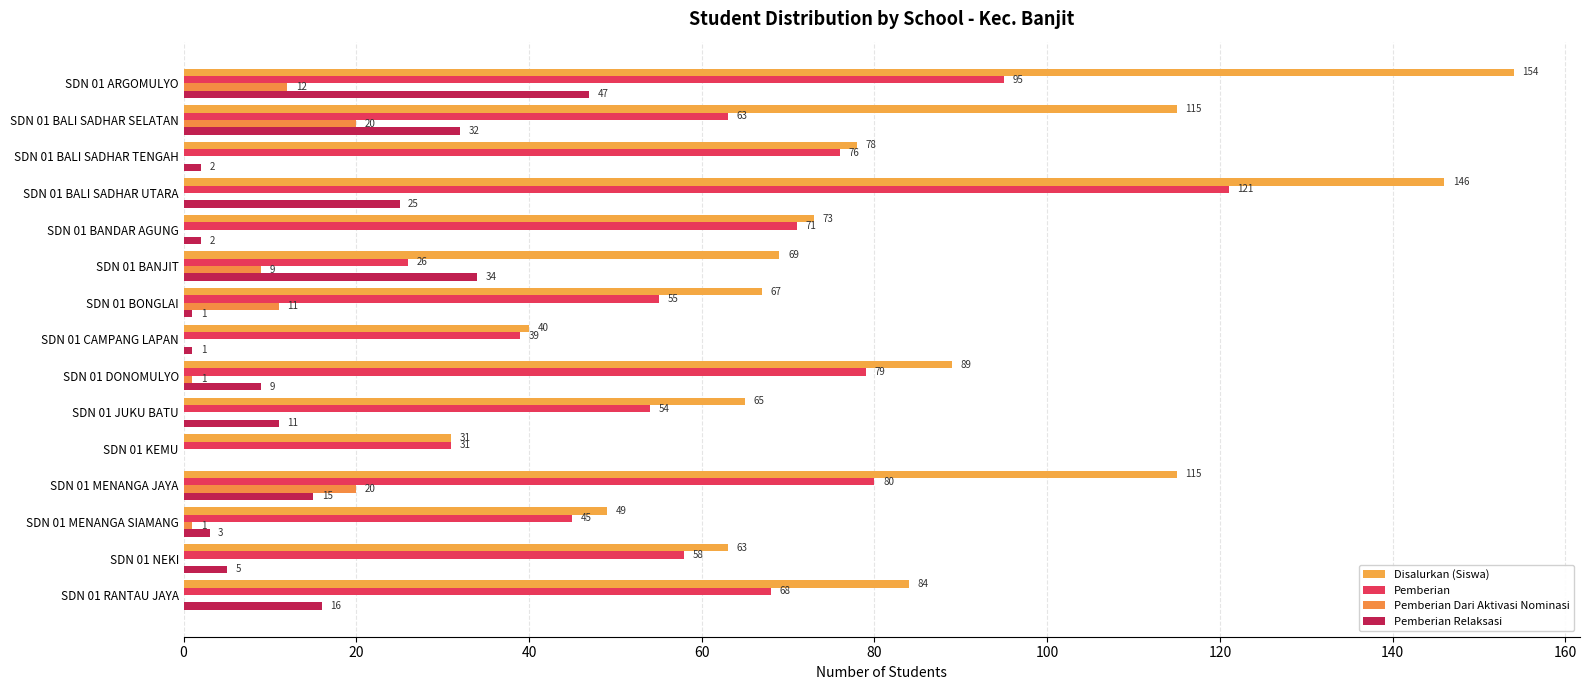

What is the greatest value displayed?

154